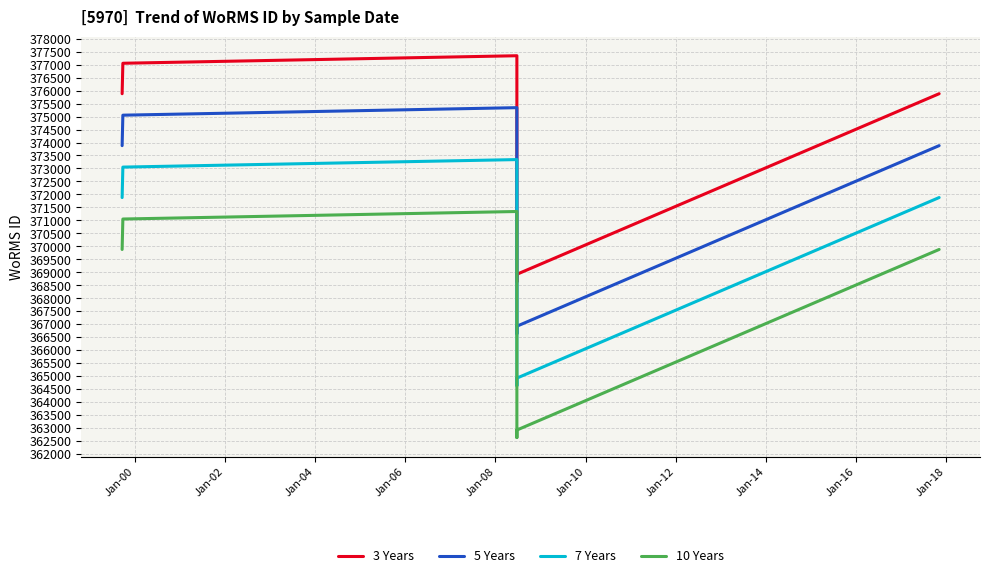

Which series has the largest range (max minus min)?

3 Years